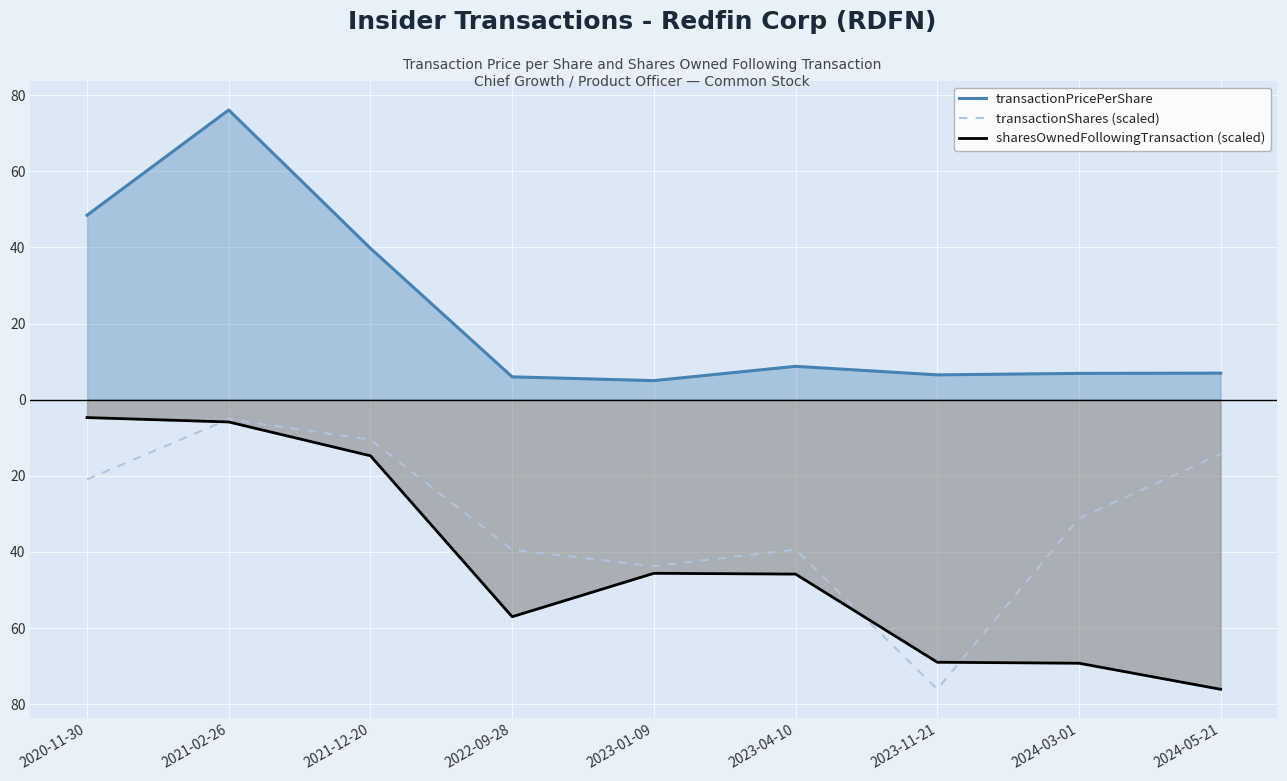

True or false: sharesOwnedFollowingTransaction (scaled) has a value of -2.1 at 2020-11-30.

False